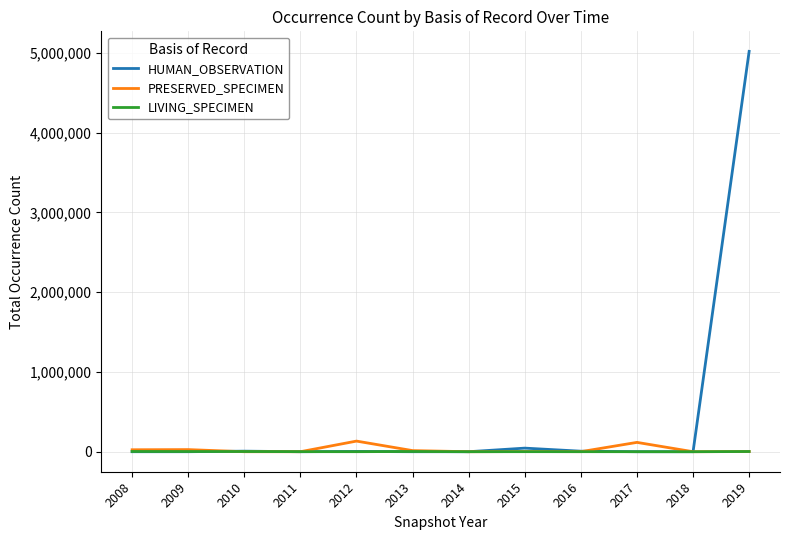

Which series has the largest range (max minus min)?

HUMAN_OBSERVATION